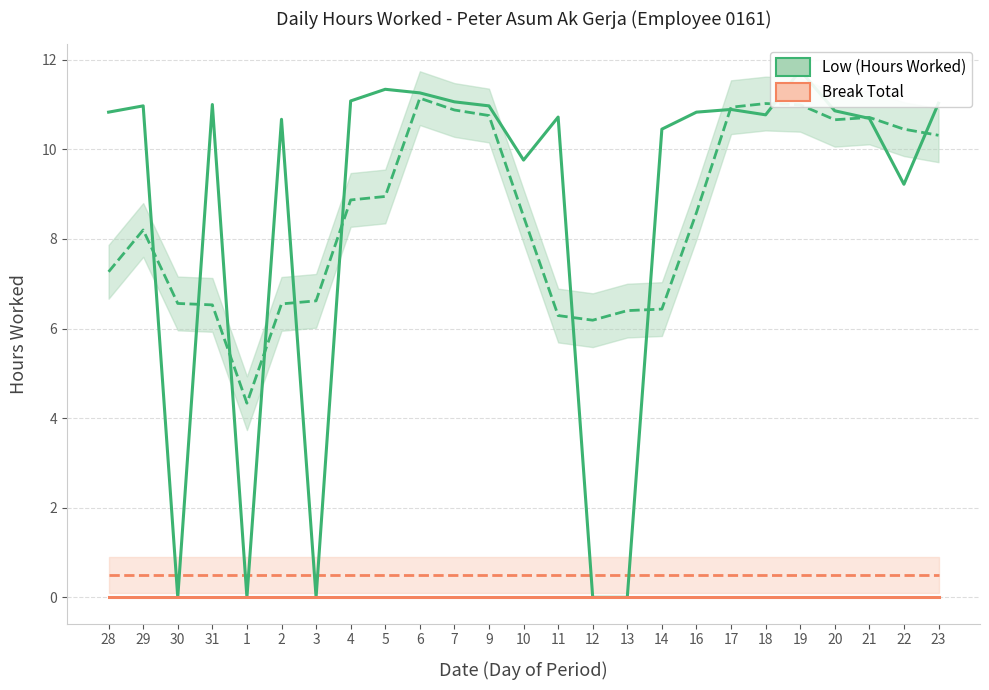

What are all the series names shown in the legend?

Low (Hours Worked), Break Total